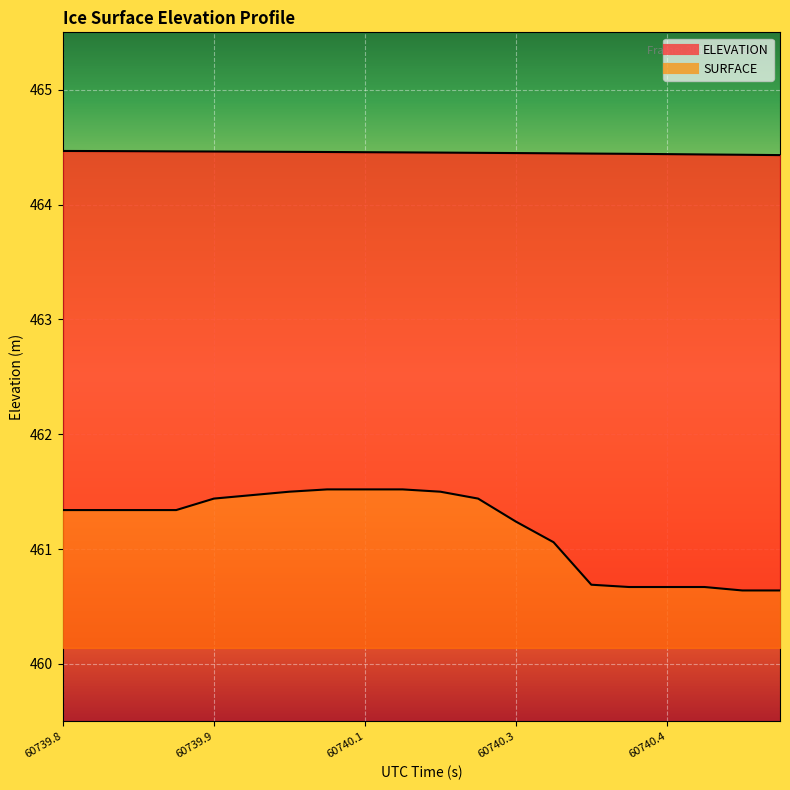

At which category does the chart reach its peak across all series?

60739.8